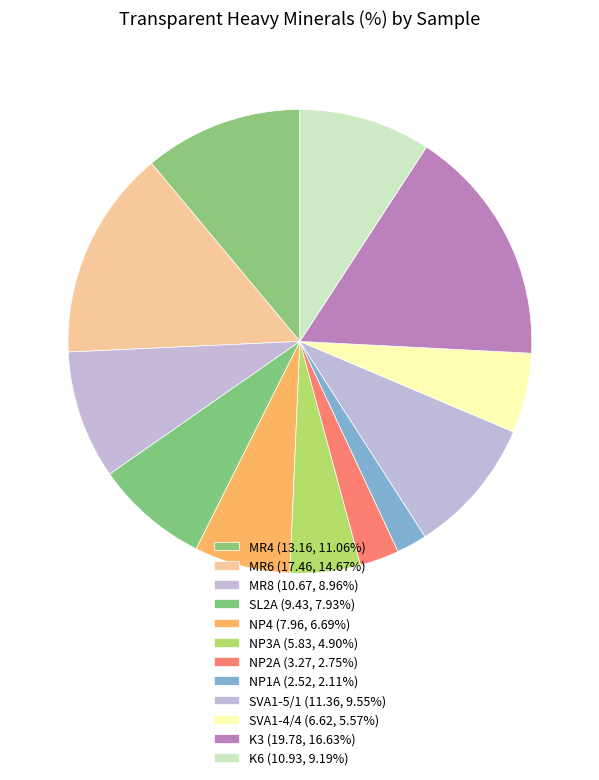

Does any single category account for the majority?

No